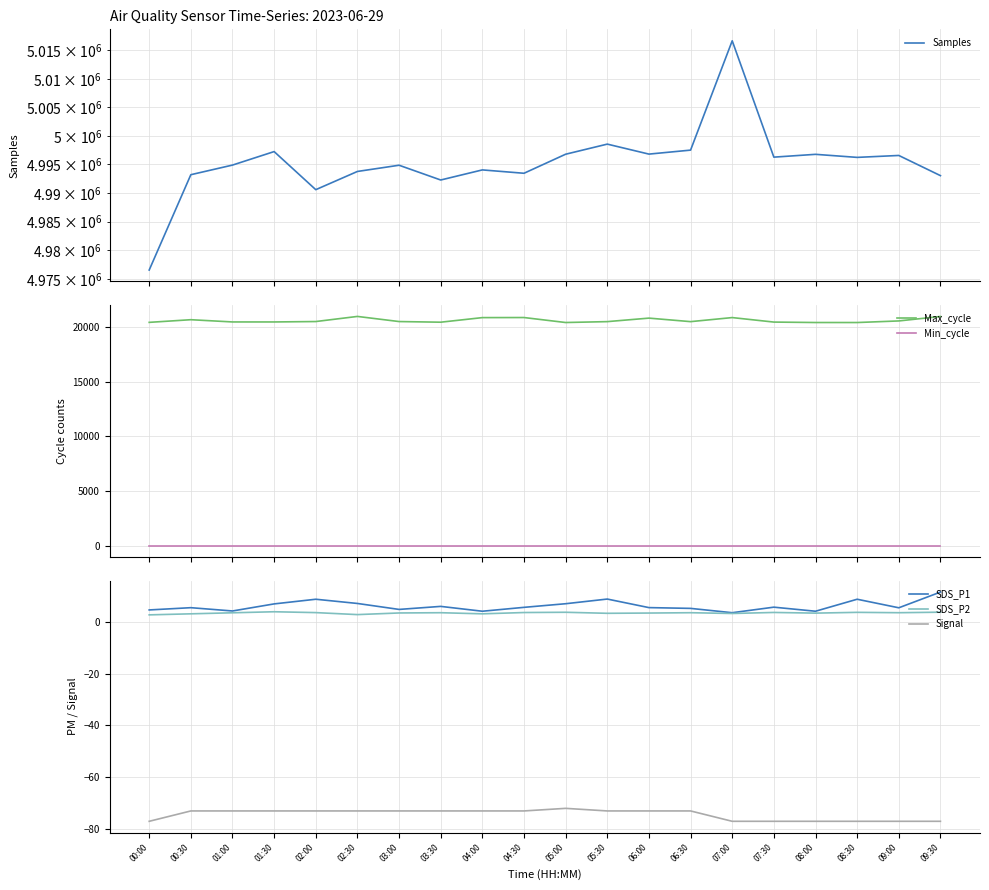

Is the value of Min_cycle at 01:00 greater than the value of SDS_P2 at 07:00?

Yes